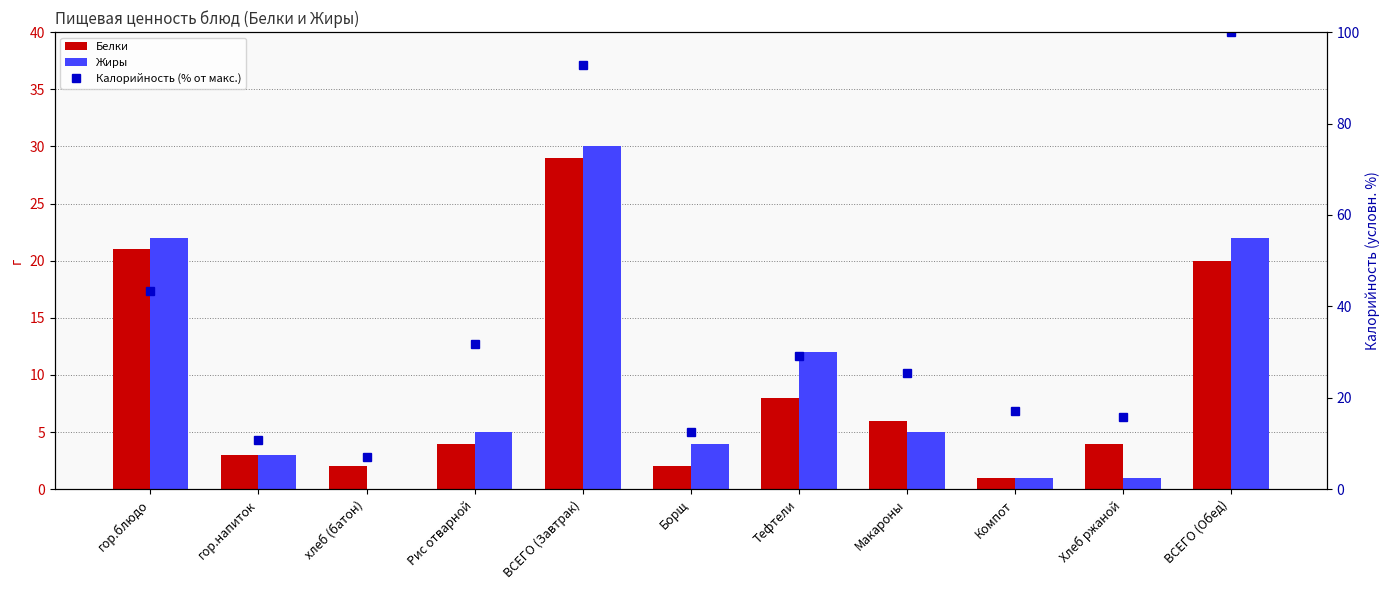

What is the spread (max minus min) of values at Борщ?

10.6